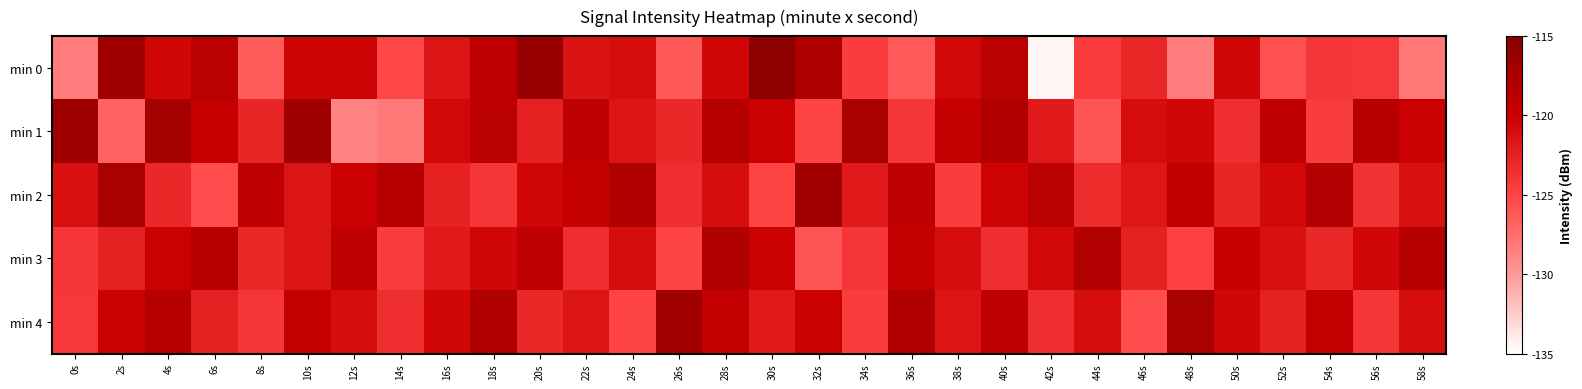

At which category is the sum across all series the highest?

28s